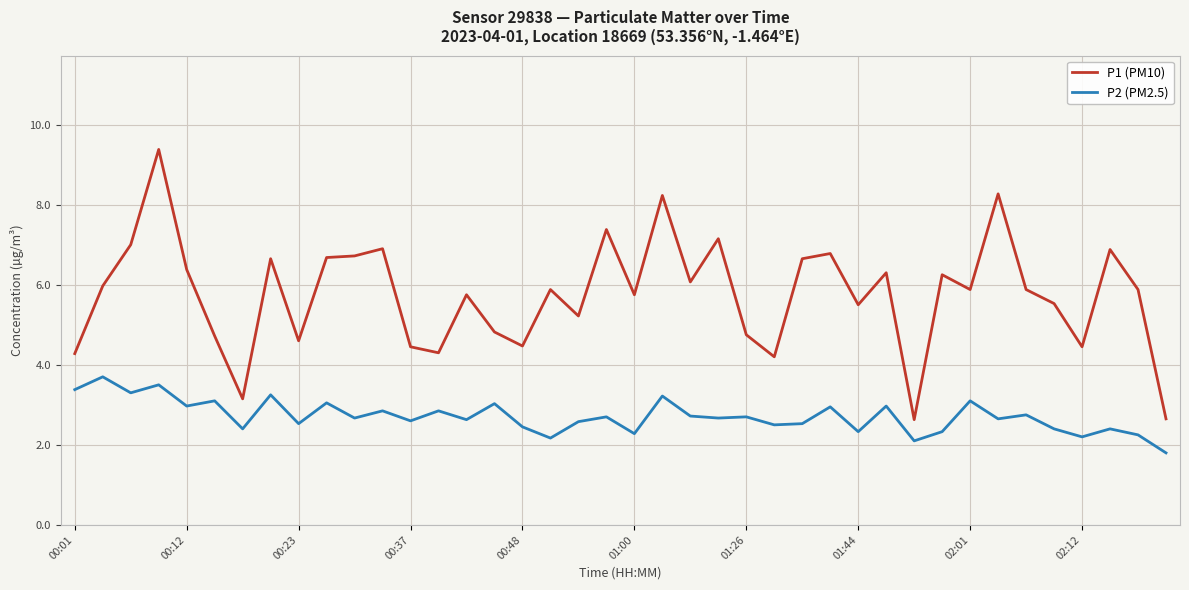

Does the chart display data point markers on the line(s)?

No